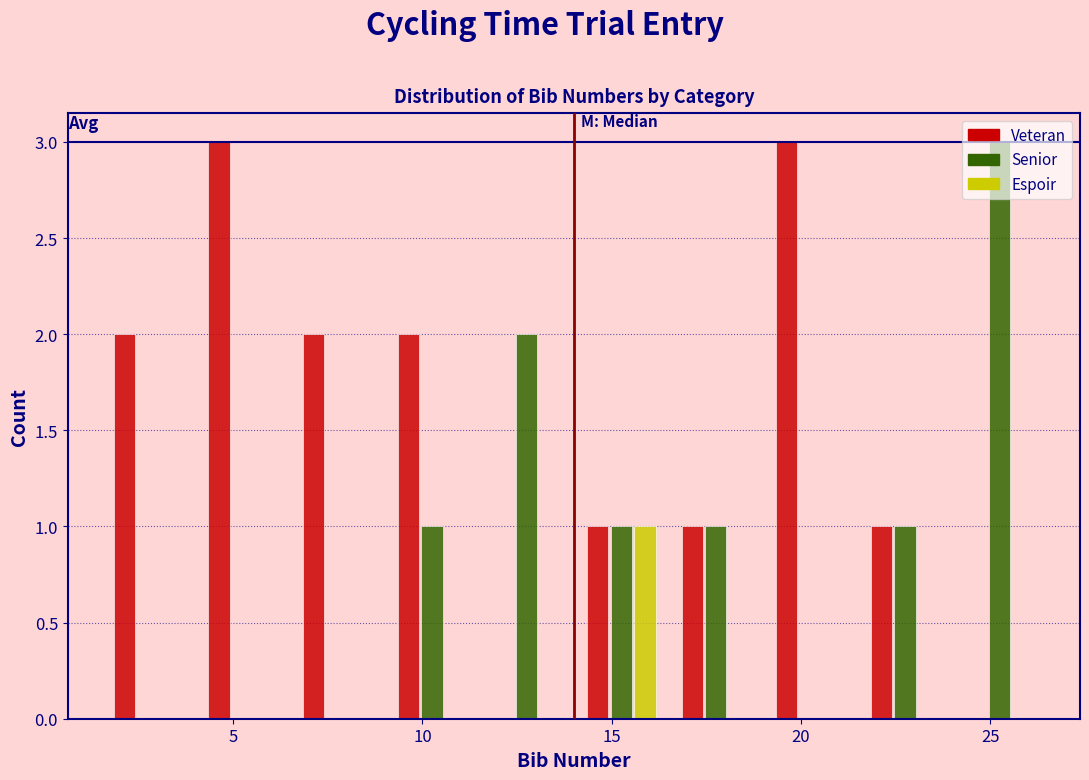

What is the height of the Veteran bar covering 14.0 to 16.5 on the x-axis? The values are not printed on the chart, so give them approximately, as read against the axis.

1